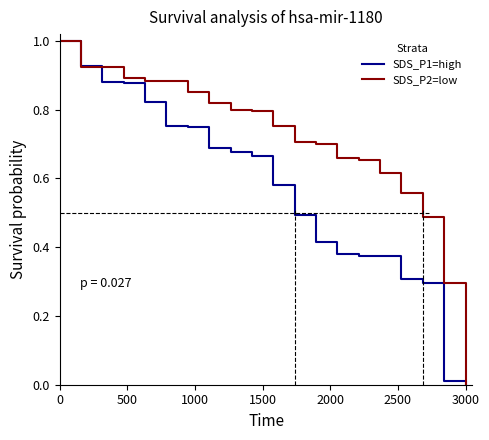

Which series has the largest total across all categories?

SDS_P2=low